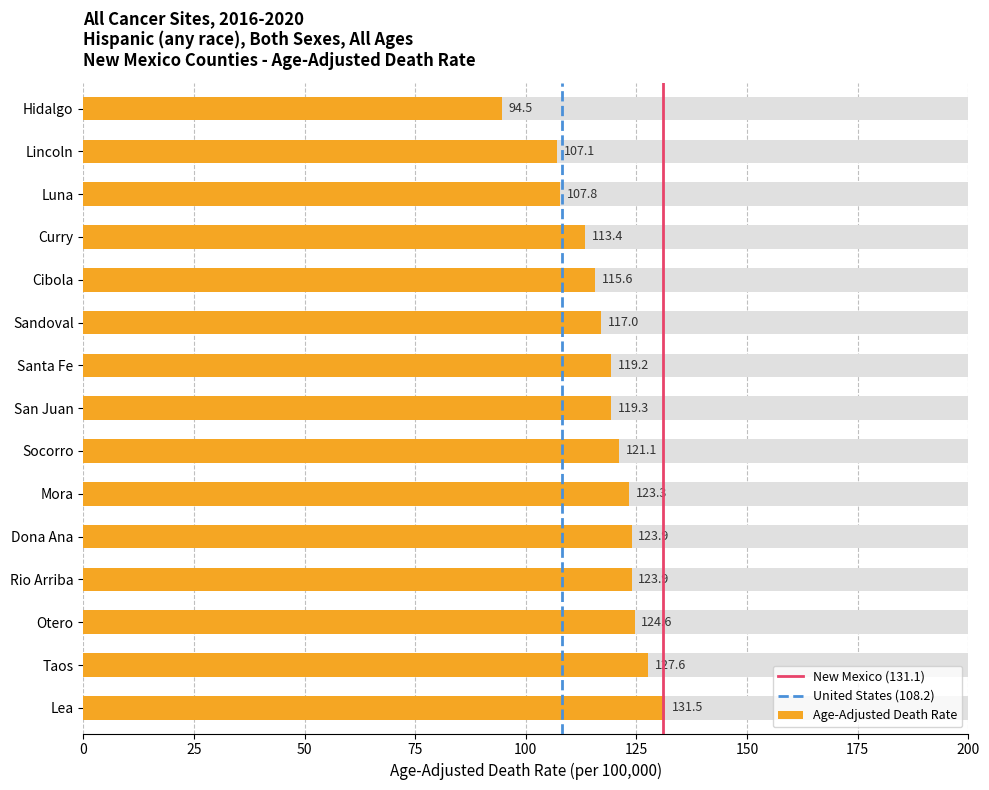

What is the maximum value shown in the chart?

131.5